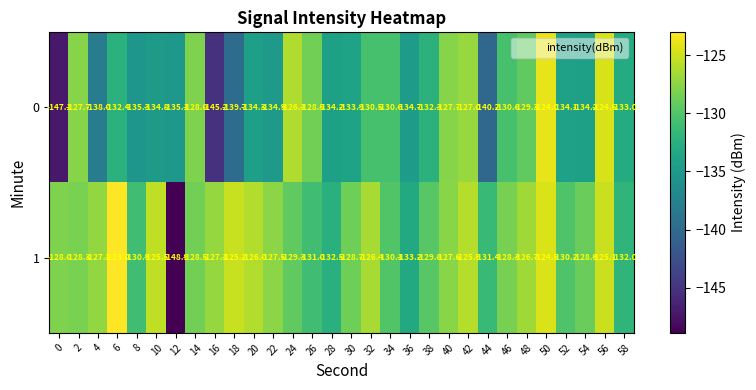

List the series in order of their peak value, lowest first.

0, 1